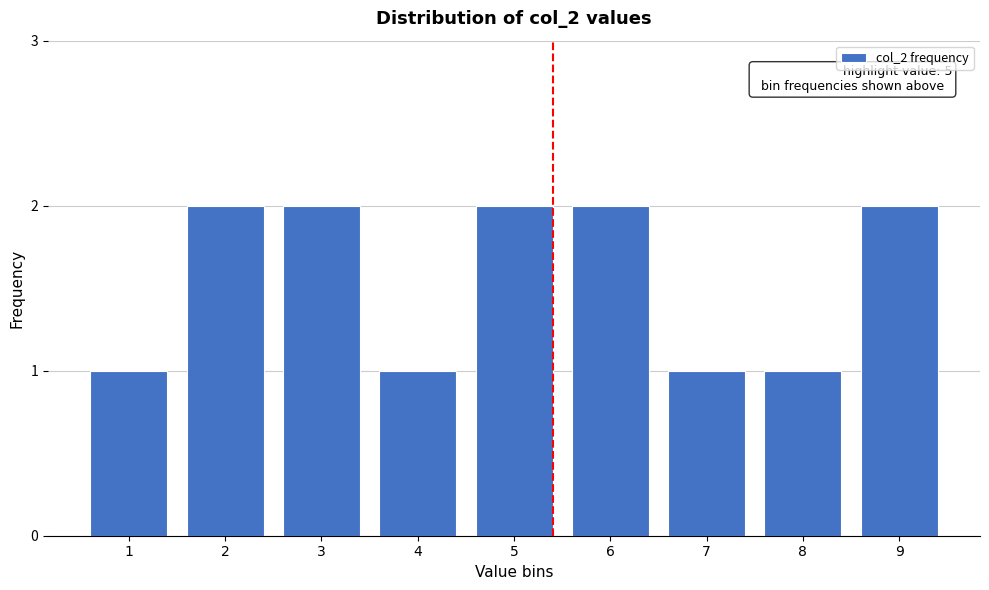

Reading left to right, extract all data points from this chart.

1=1	2=2	3=2	4=1	5=2	6=2	7=1	8=1	9=2